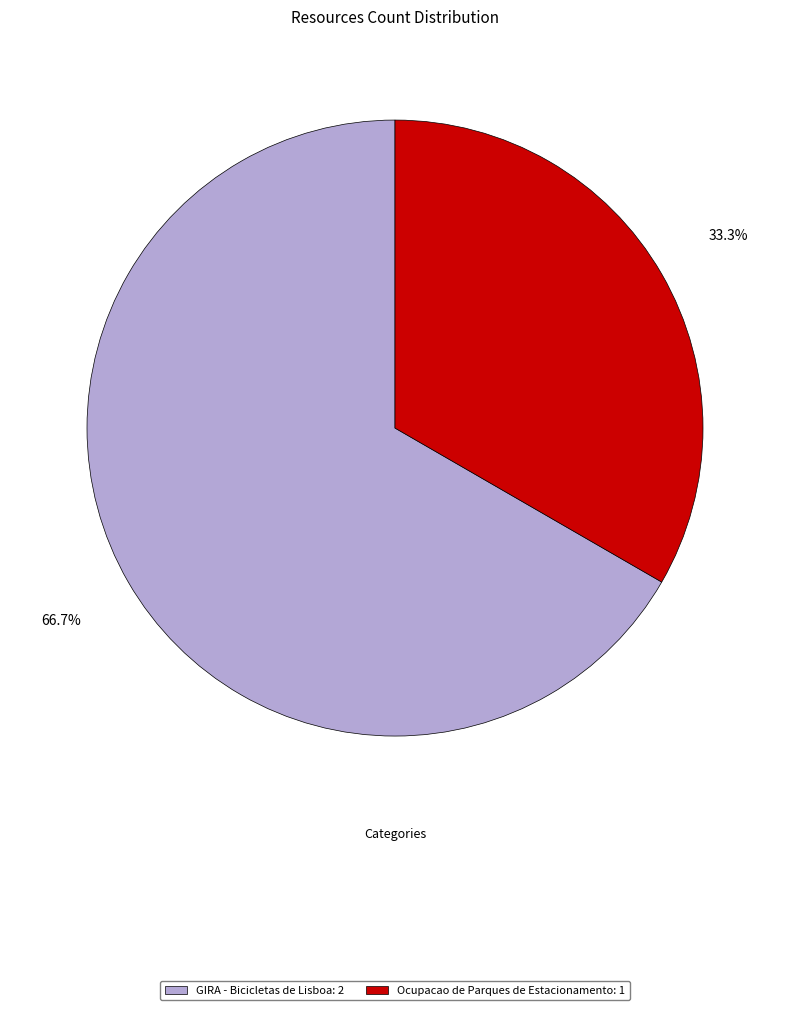

What is the ratio of the value at Ocupacao de Parques de Estacionamento to the value at GIRA - Bicicletas de Lisboa?

0.5